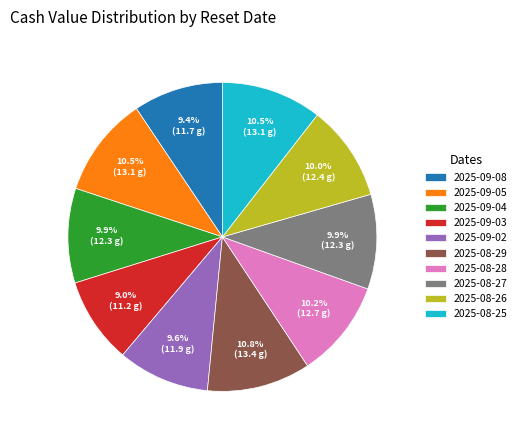

Does any single category account for the majority?

No